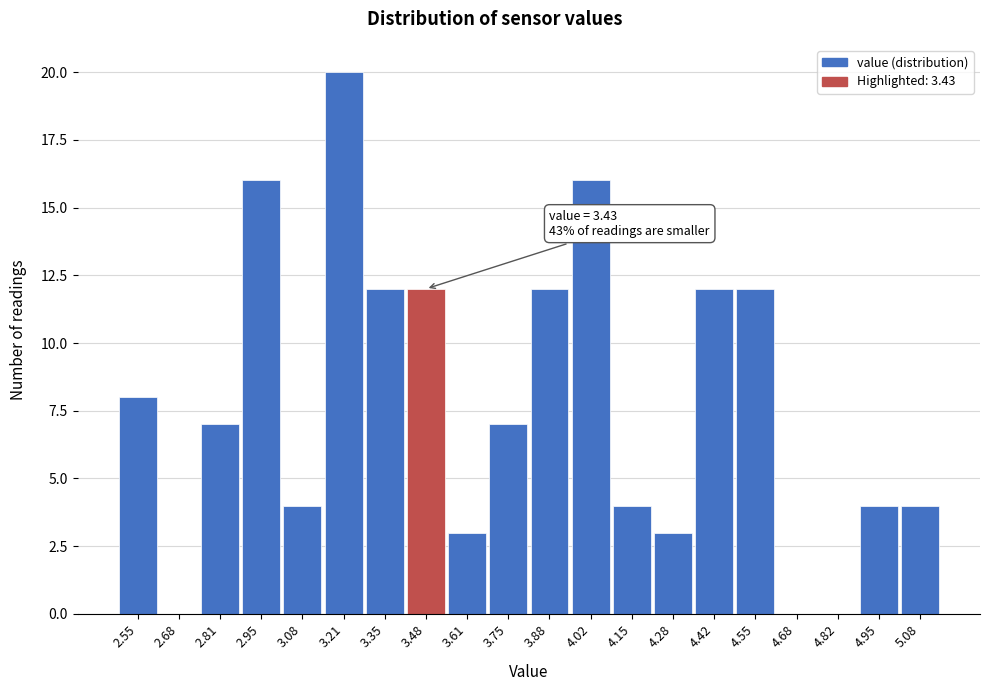

Which range on the x-axis has the tallest bar?

3.14 to 3.28